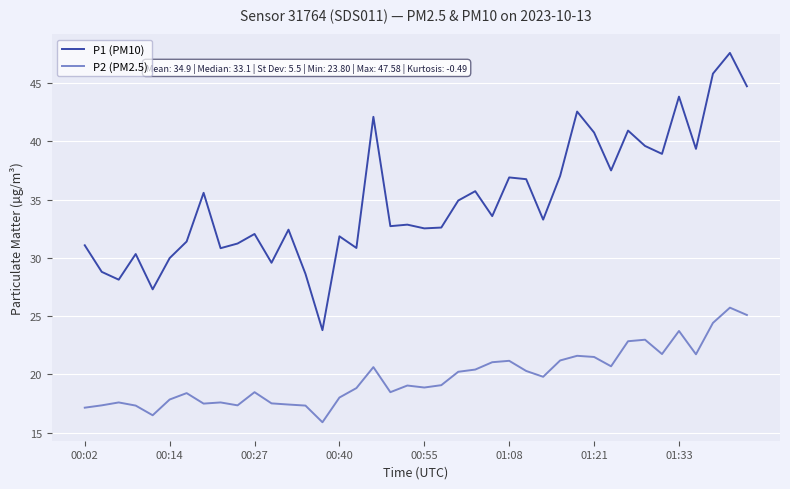

Which series has the largest range (max minus min)?

P1 (PM10)